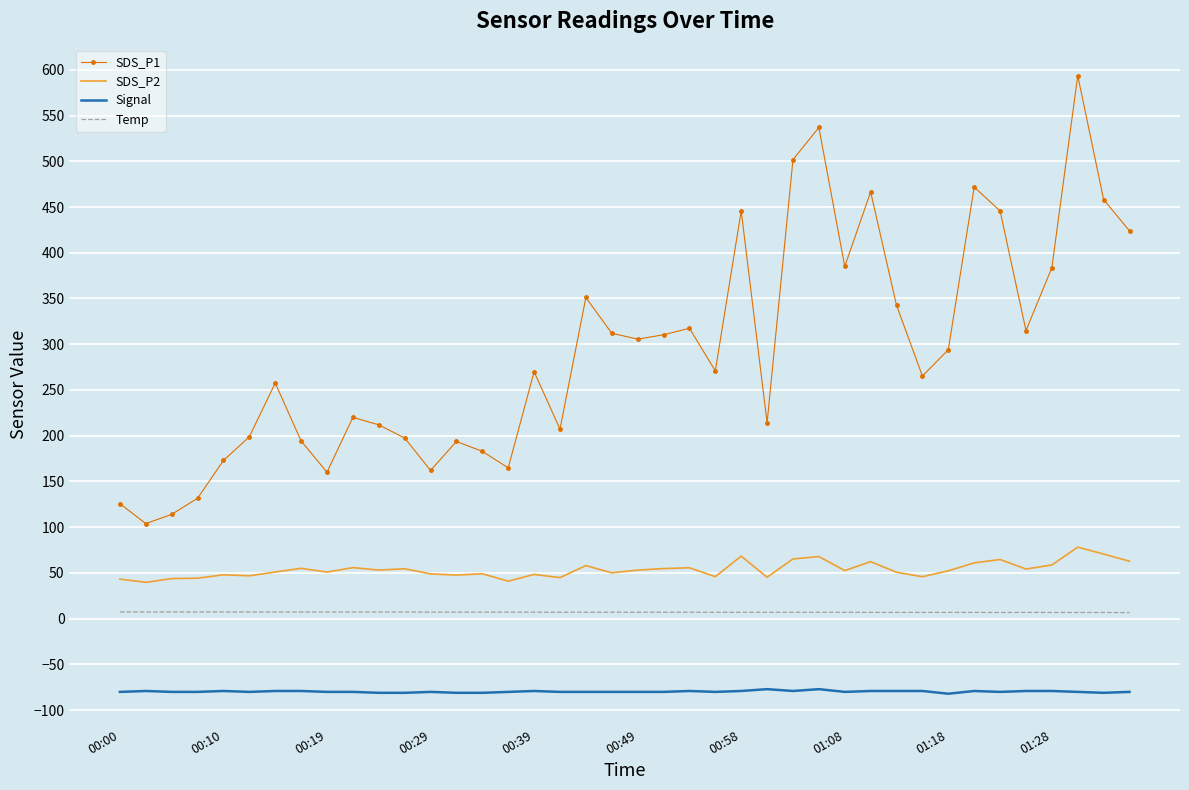

True or false: SDS_P2 and SDS_P1 intersect in this chart.

False